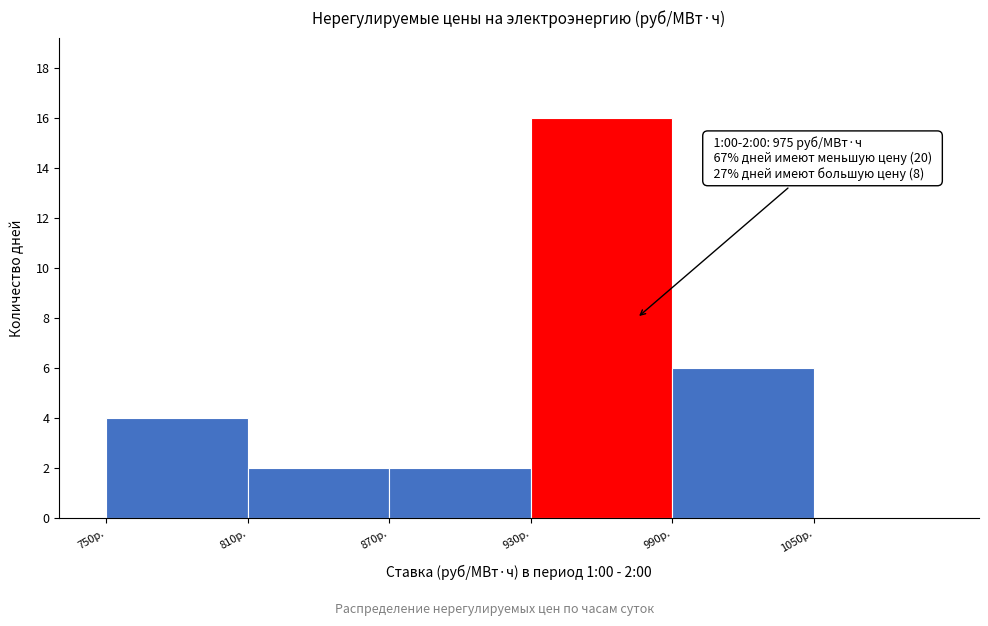

Which range on the x-axis has the tallest bar?

930 to 990